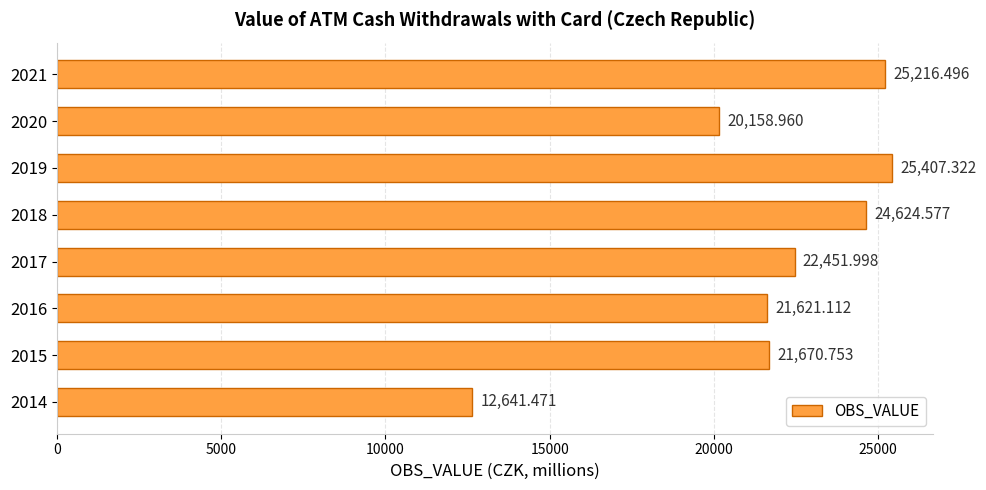

Approximately how many times larger is the value at 2015 compared to 2020?

1.1